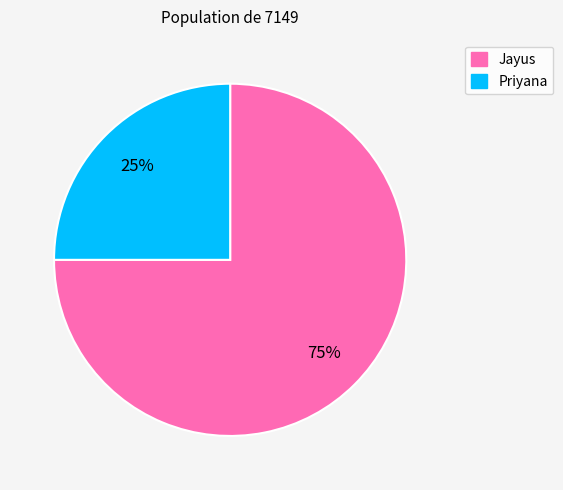

What percentage is the Jayus slice, to the nearest percent?

75%